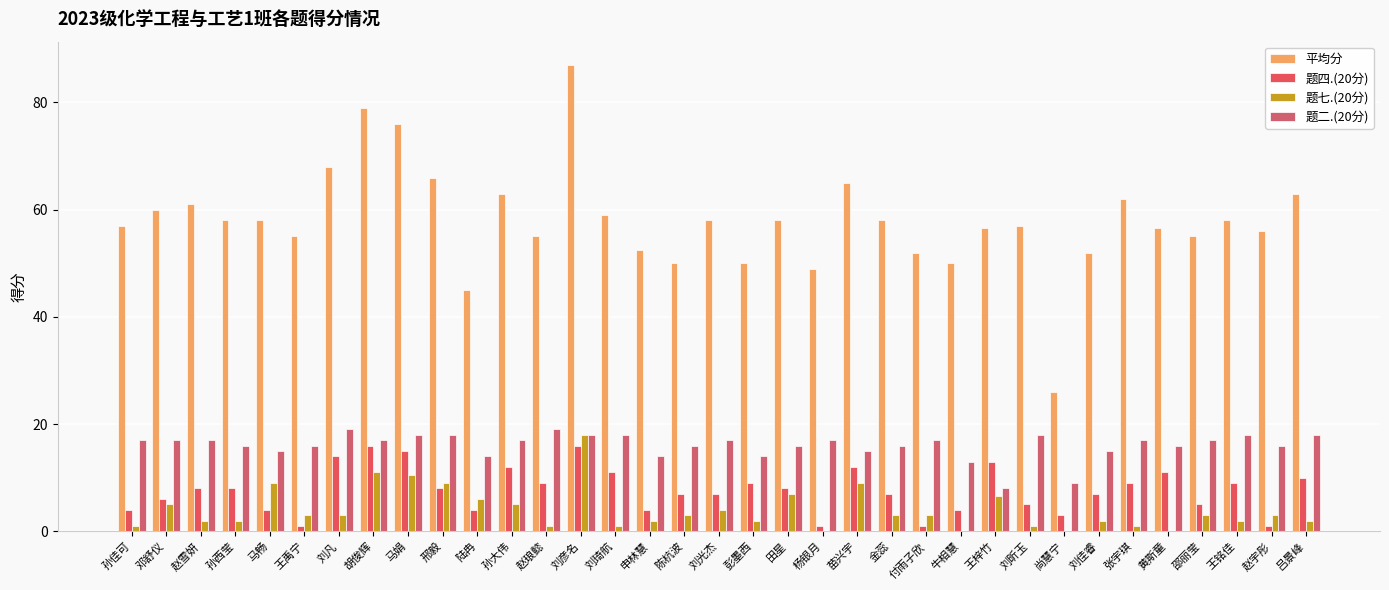

How many groups of bars are there?

35